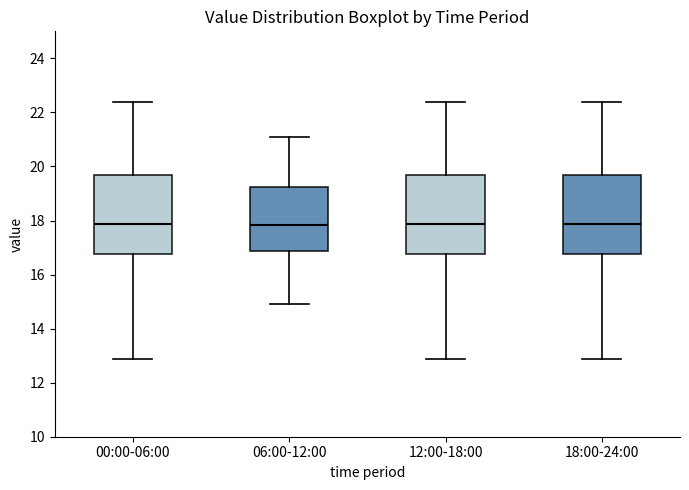

Reading left to right, transcribe this box plot: for each box, give where its median line is, the range the box spans, and where its two whiskers end, as read against the y-axis. The values are not printed on the chart, so give them approximately, as read against the axis.

00:00-06:00: median 17.8, box 16.8 to 19.6, whiskers 12.8 to 22.4
06:00-12:00: median 17.8, box 16.8 to 19.2, whiskers 15.0 to 21.2
12:00-18:00: median 17.8, box 16.8 to 19.6, whiskers 12.8 to 22.4
18:00-24:00: median 17.8, box 16.8 to 19.6, whiskers 12.8 to 22.4